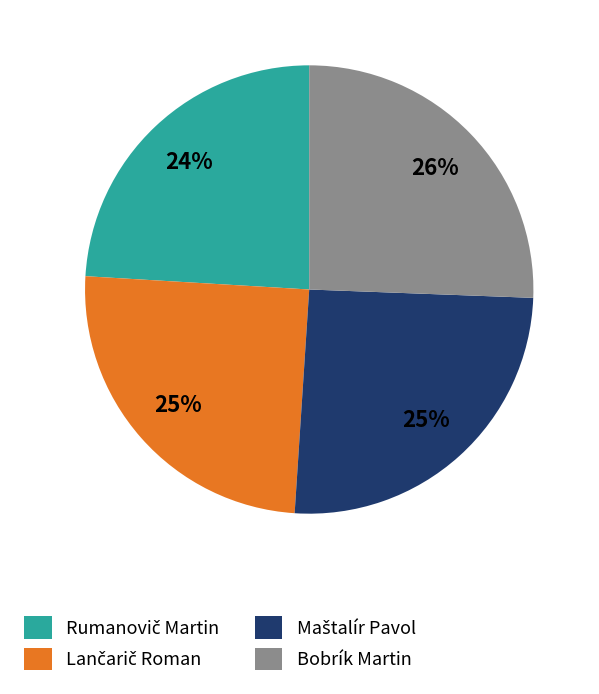

How many slices are in this pie chart?

4